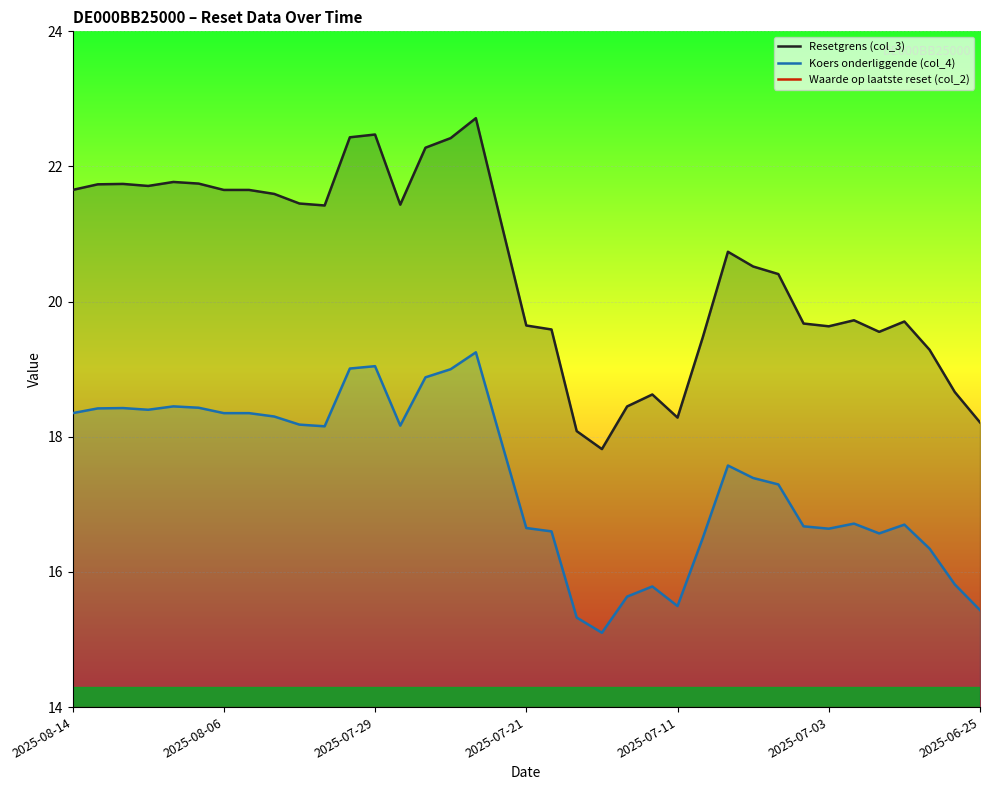

What is the maximum value for Resetgrens (col_3)?

22.7